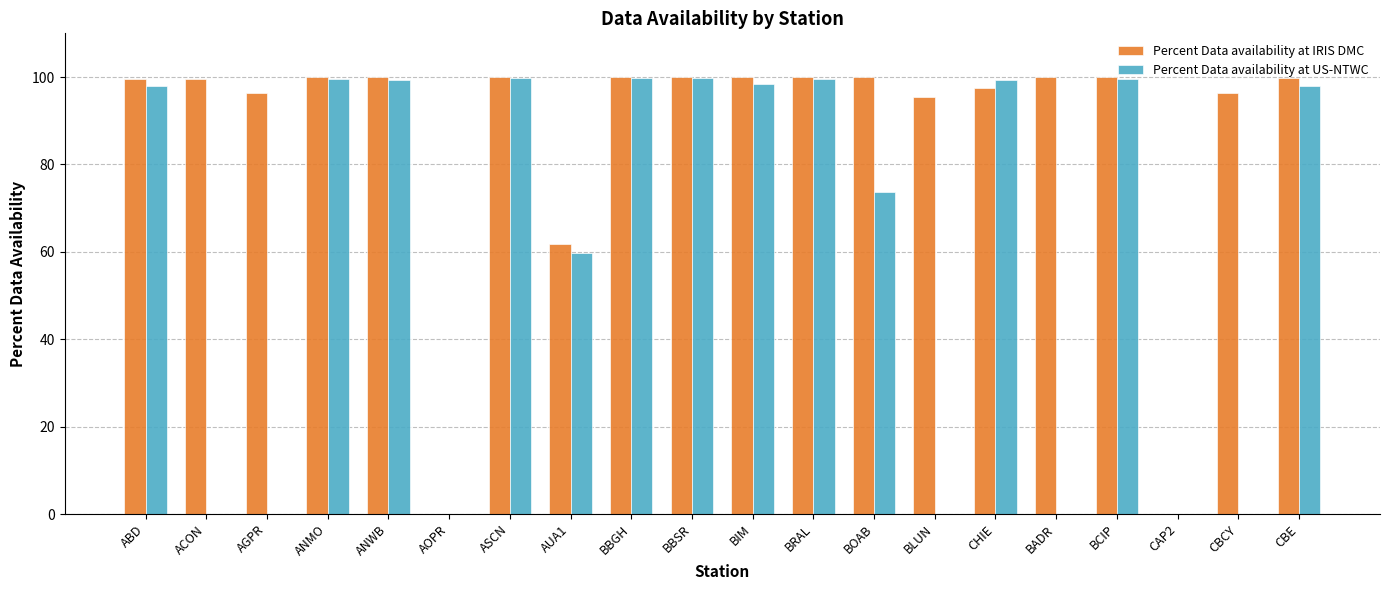

What is the maximum value shown in the chart?

100.0